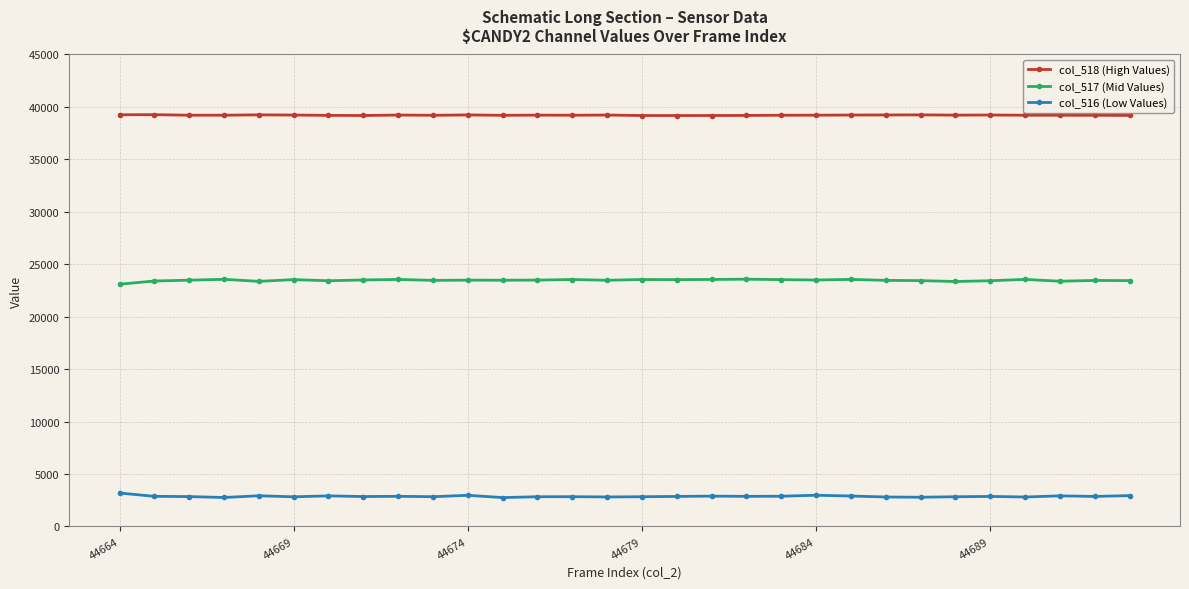

Is this an area chart (filled region under the line)?

No